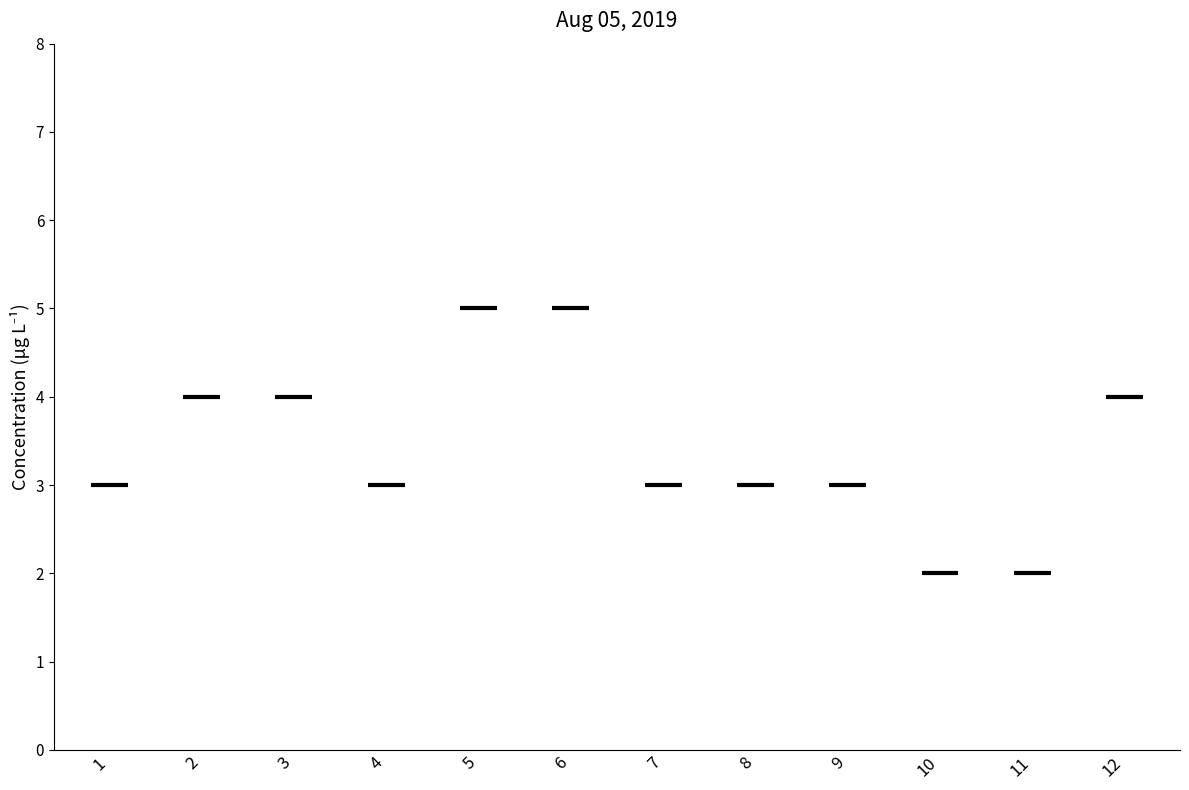

How many data points are less than 3?

2